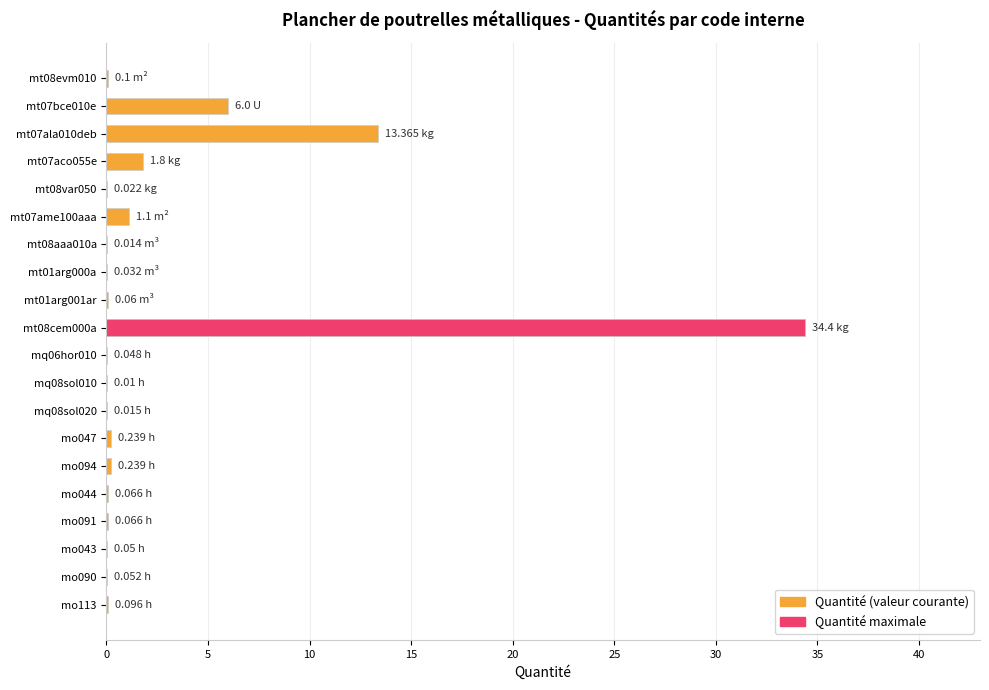

What value does the data have at mo094?

0.2